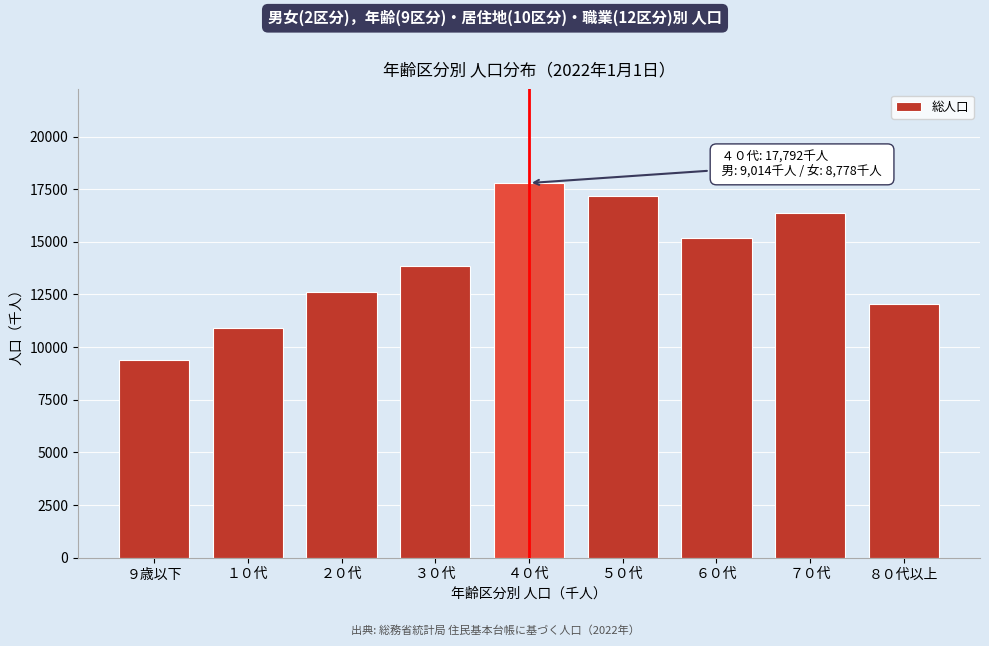

Reading left to right, extract all data points from this chart.

9376	10902	12601	13840	17792	17191	15184	16366	12055